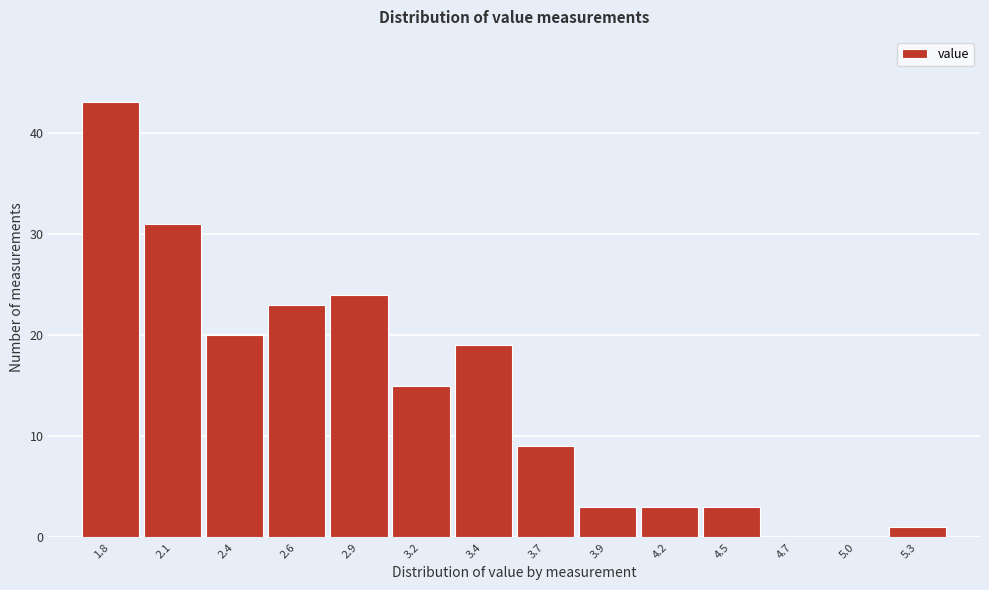

Reading left to right, transcribe all the data shown in this chart.

1.8=43	2.1=31	2.4=20	2.6=23	2.9=24	3.2=15	3.4=19	3.7=9	3.9=3	4.2=3	4.5=3	4.7=0	5.0=0	5.3=1